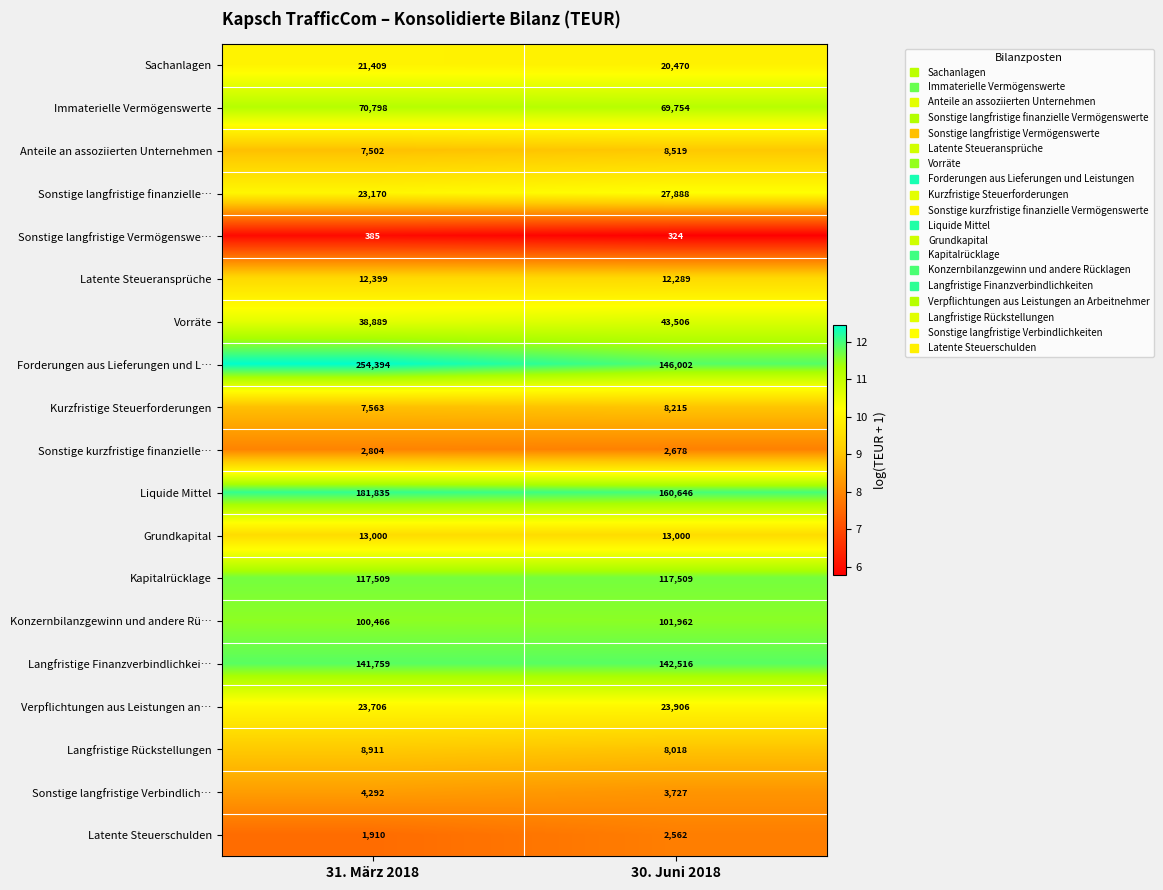

What is the total value across all series at 31. März 2018?

1032701